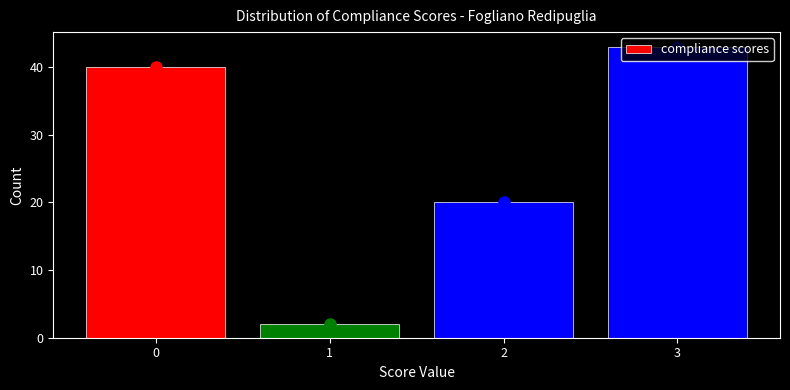

Over which range of the x-axis is the bar tallest?

2.5 to 3.5